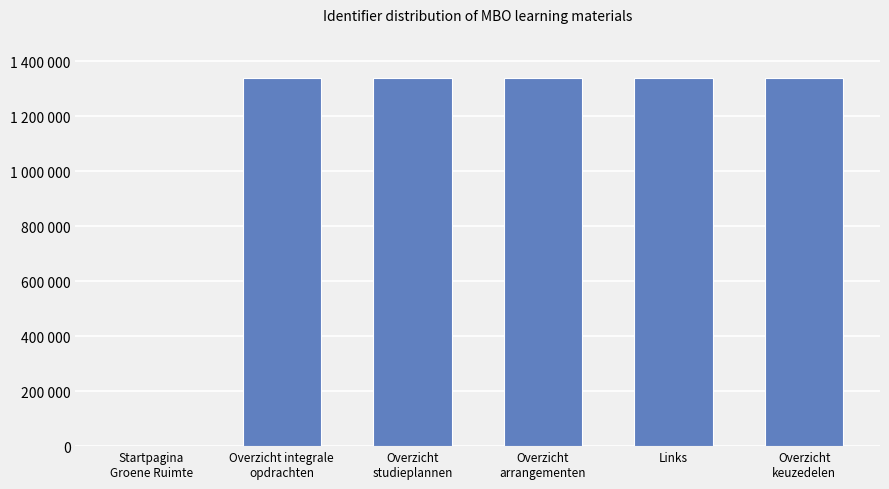

What is the difference between the maximum and minimum values?

1339912